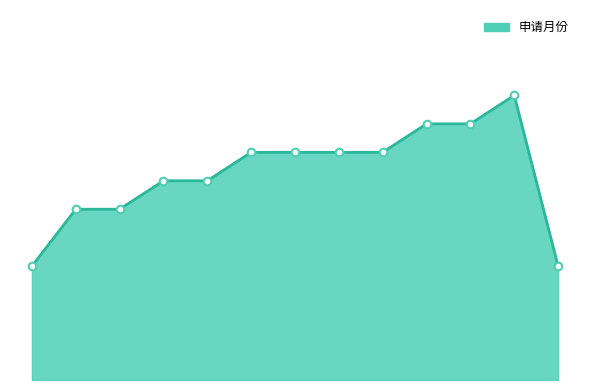

Is this an area chart (filled region under the line)?

Yes